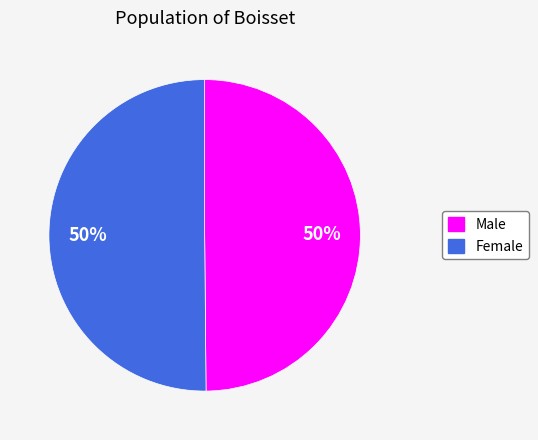

To the nearest percent, what is the combined percentage of Female and Male?

100%